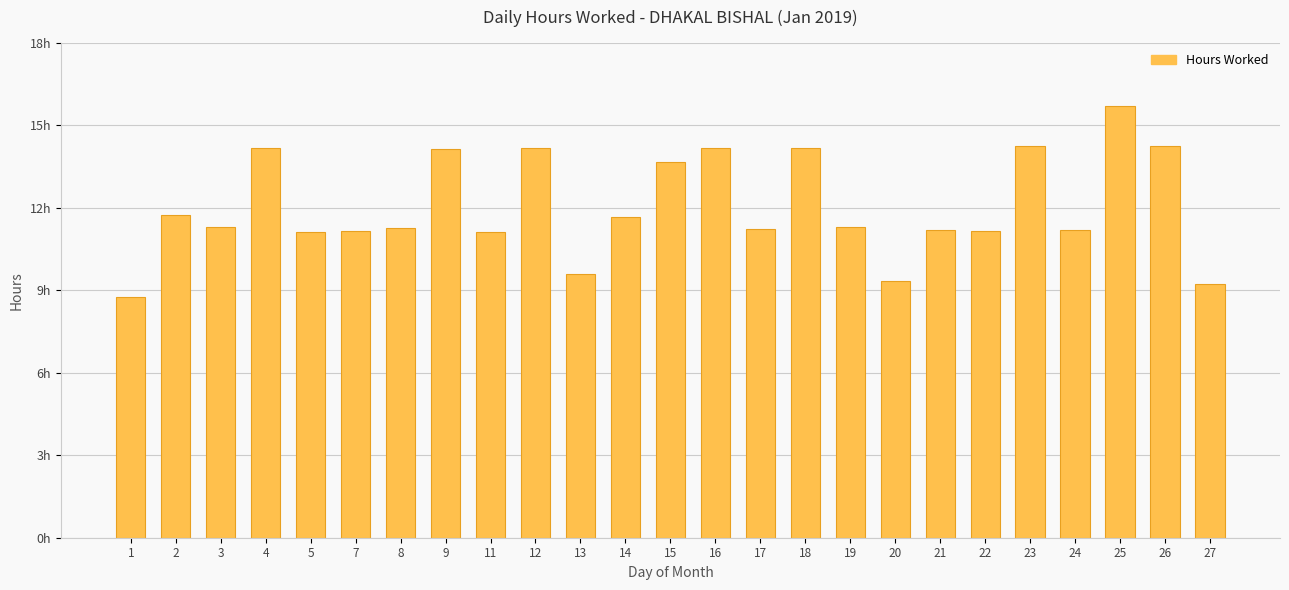

What is the value of the 1st bar from the left?

8.8